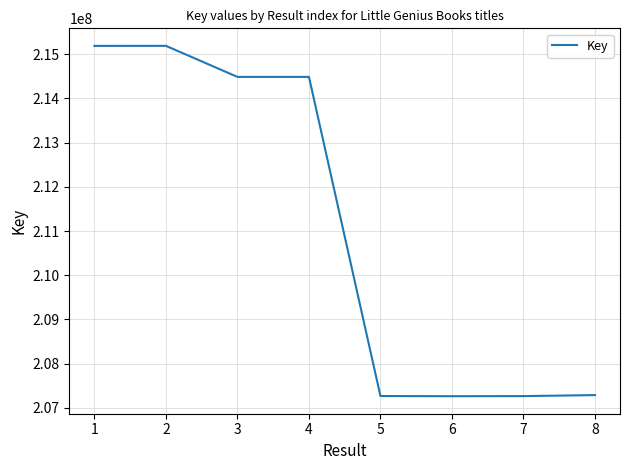

How many lines are shown in the chart?

1